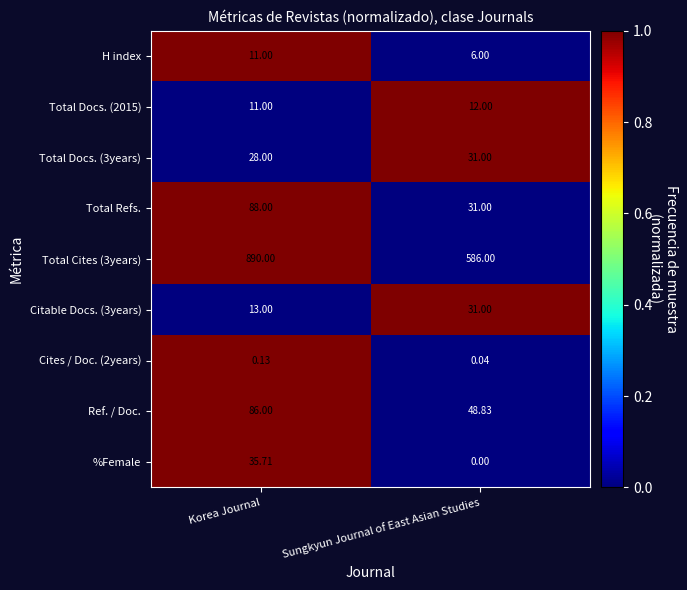

Where is H index nearest to the value 8?

Sungkyun Journal of East Asian Studies